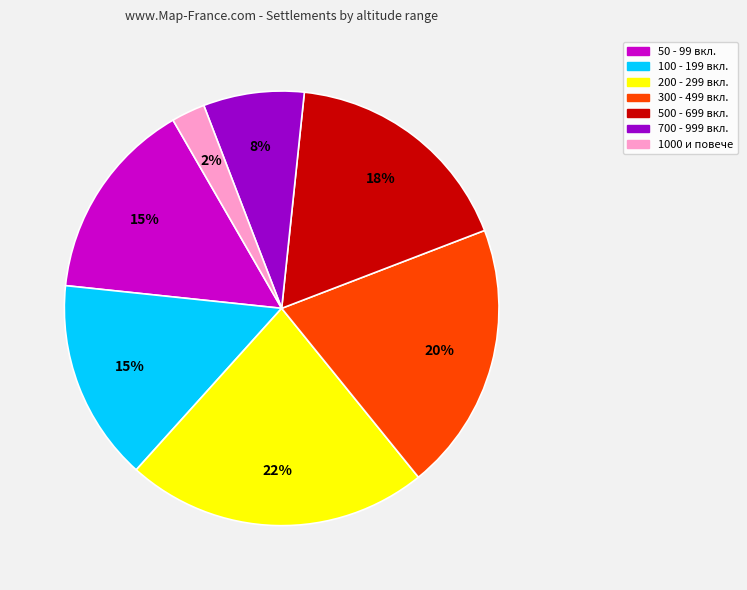

Is there a majority slice in this chart?

No